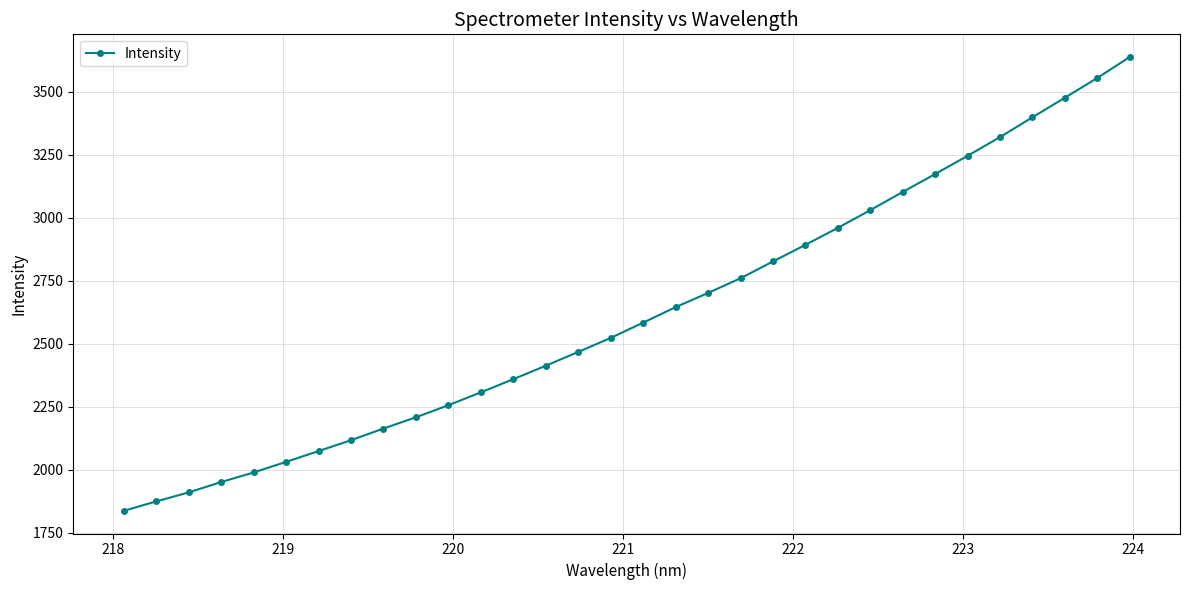

What is the smallest value displayed?

1837.7